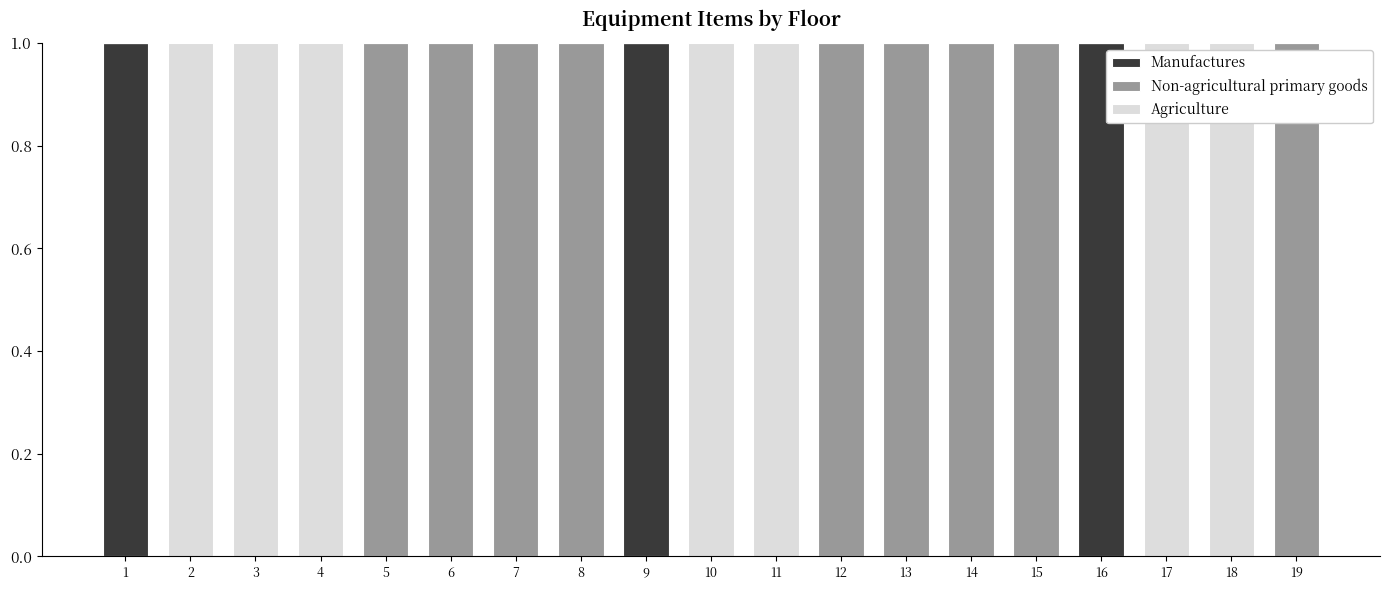

What is the sum of all Manufactures values?

3